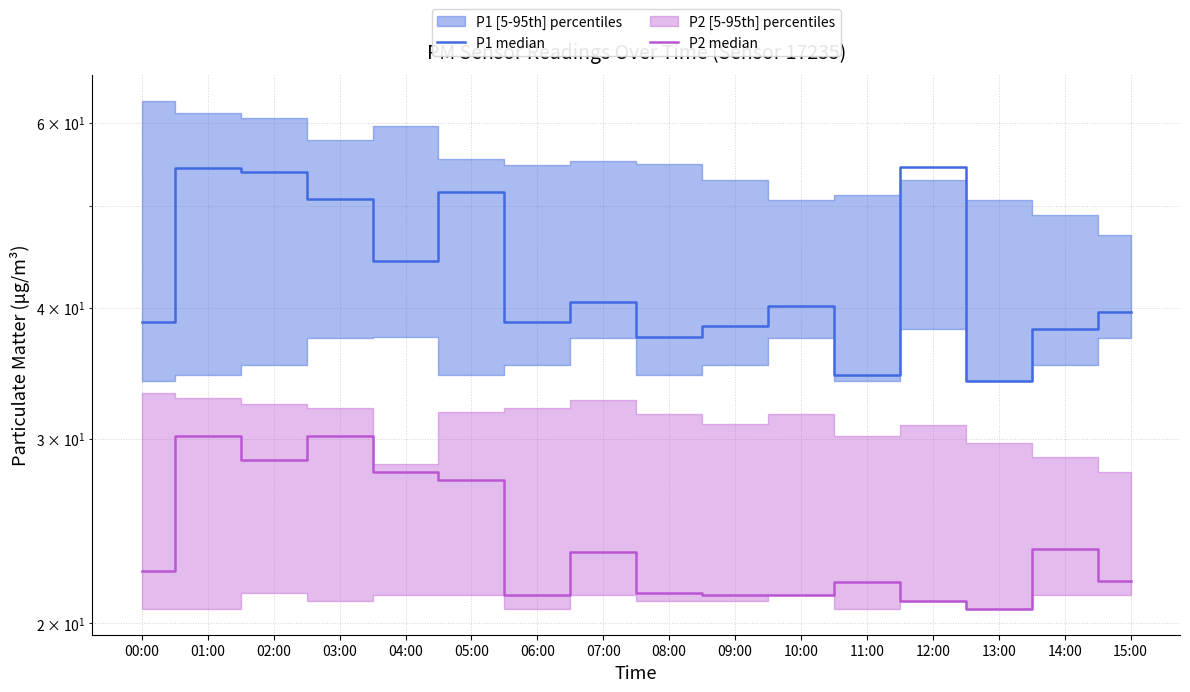

What is the label of the 14th point from the right?

02:00